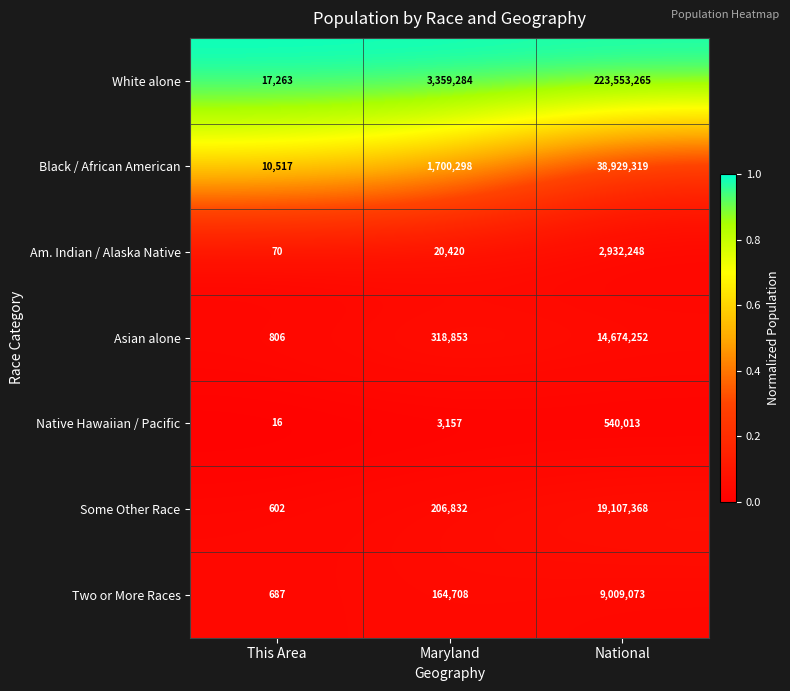

The value of White alone at Maryland is 3359284. True or false?

True